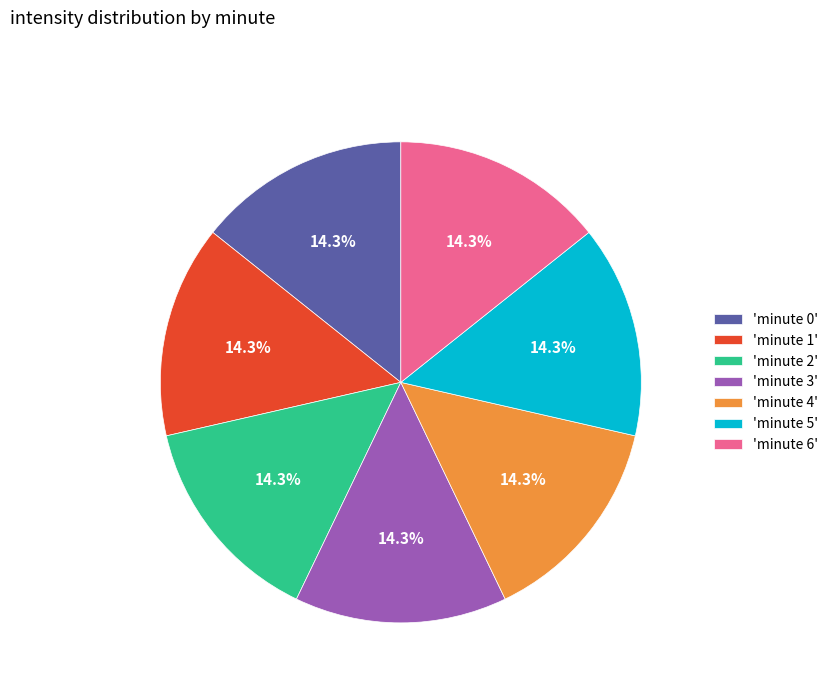

Approximately how many times larger is the value at 'minute 6' compared to 'minute 4'?

1.0